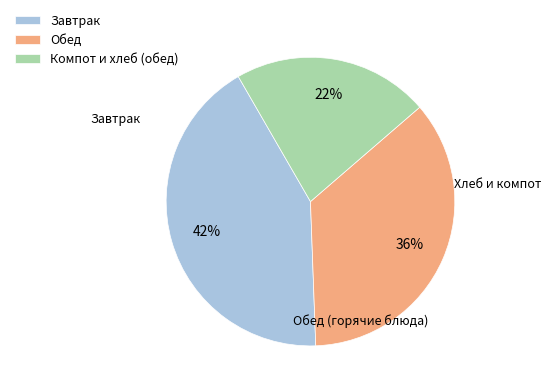

True or false: Компот и хлеб (обед) accounts for 15% of the total.

False